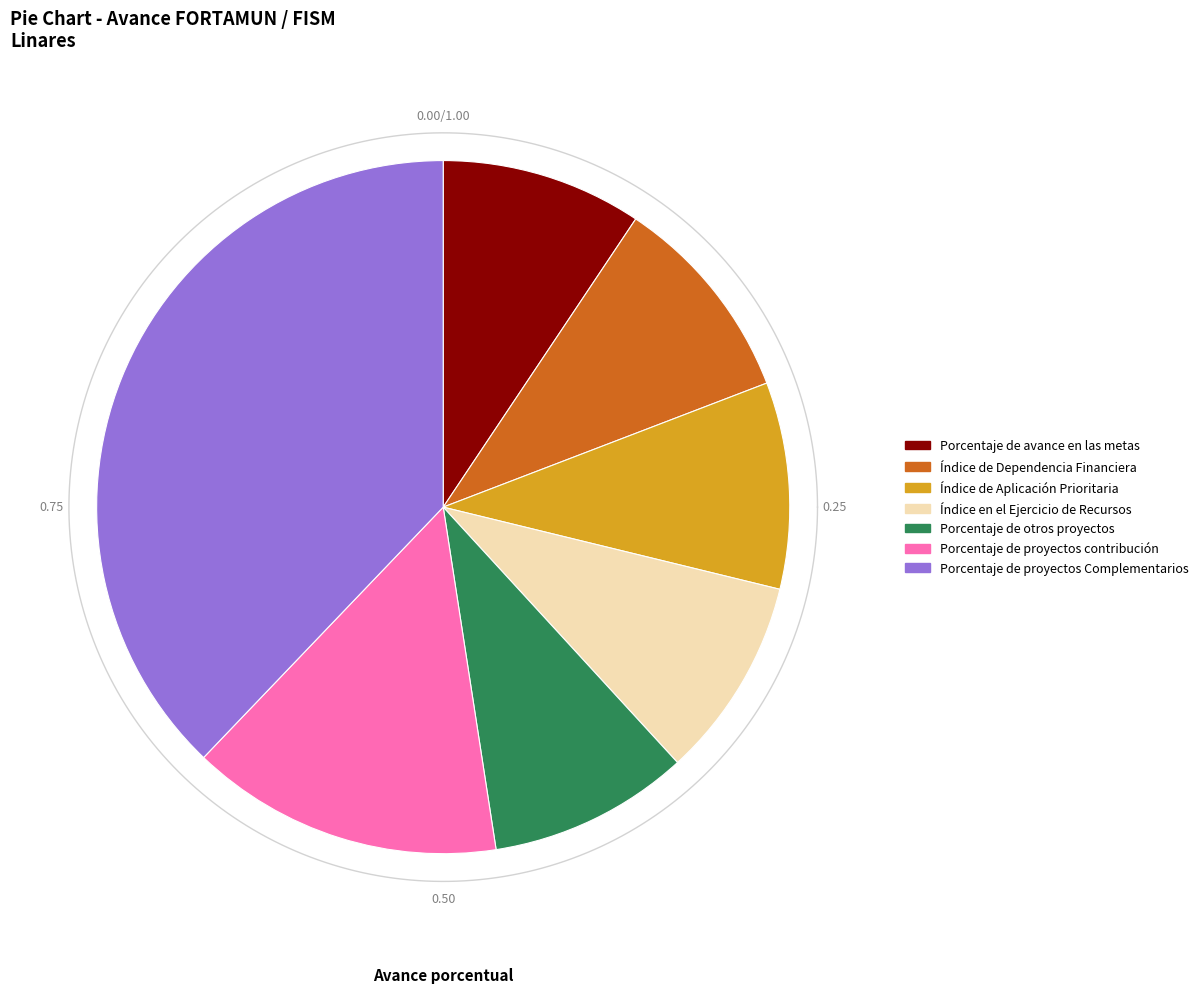

How many segments does this pie chart have?

7